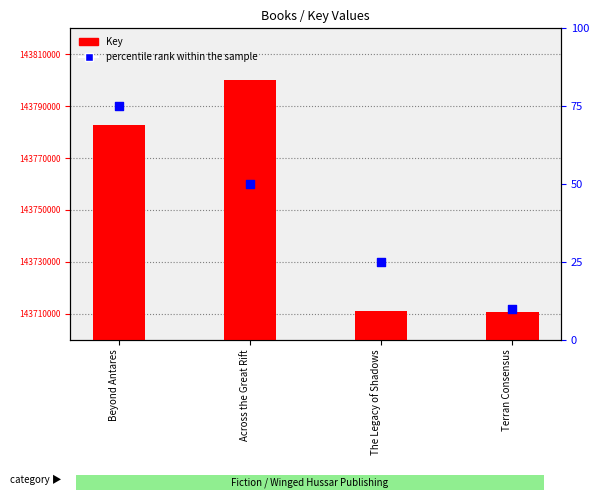

Which series contains the lowest Y value?

percentile rank within the sample